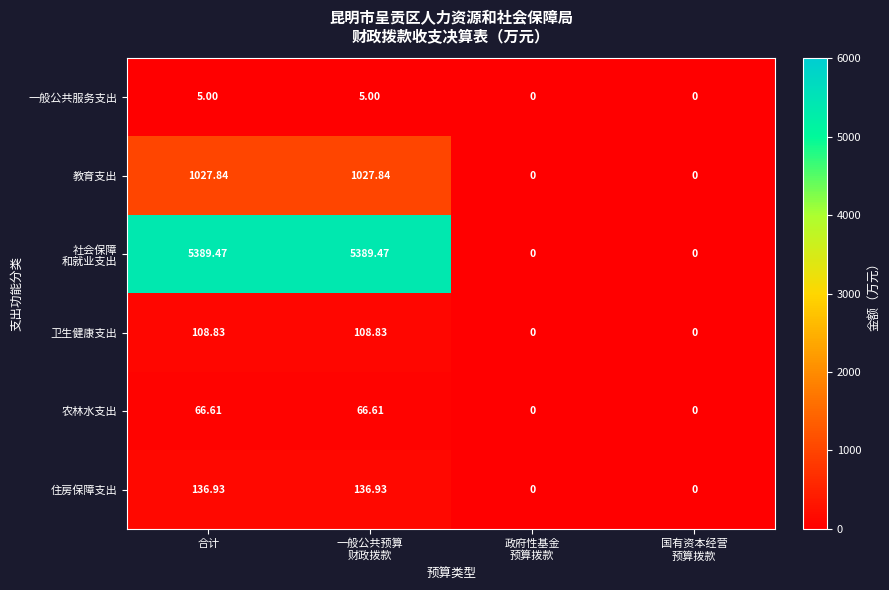

How many data points does each series have?

4